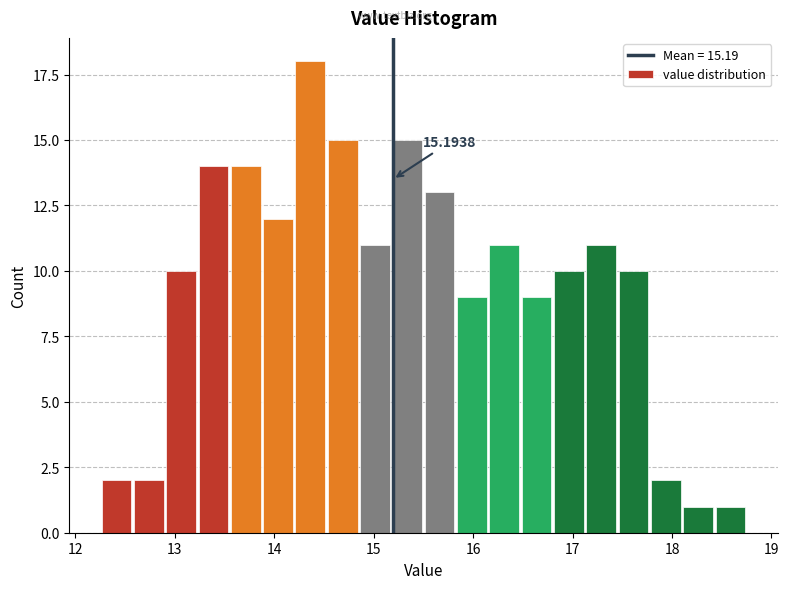

Read against the x-axis, roughly where is the centre of the tallest bar?

14.4